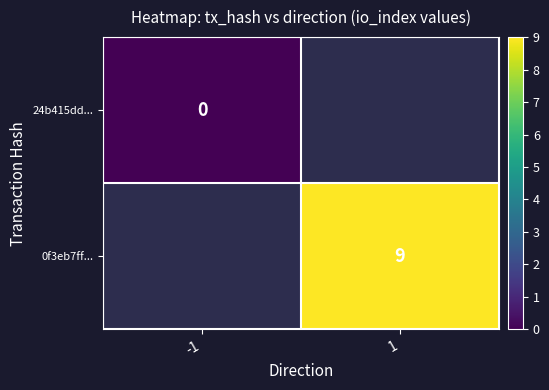

At how many categories does at least one series exceed 6?

1